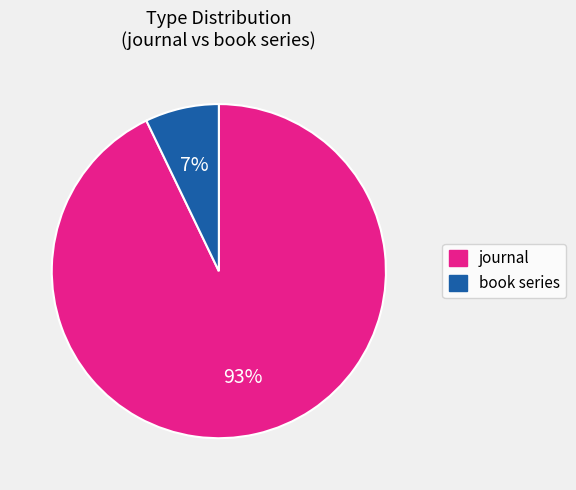

Does any single category account for the majority?

Yes